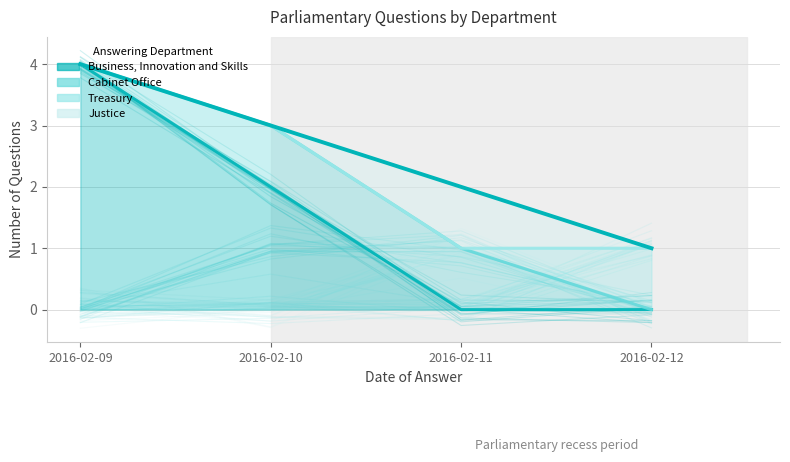

What is the value of the 1st point from the left?

4